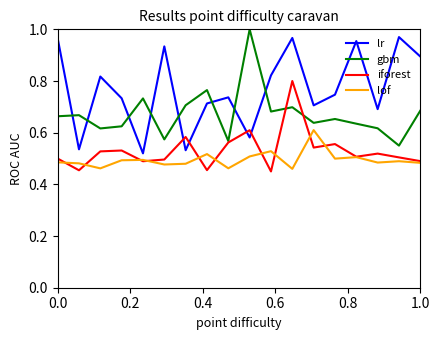

Which series has the largest total across all categories?

lr